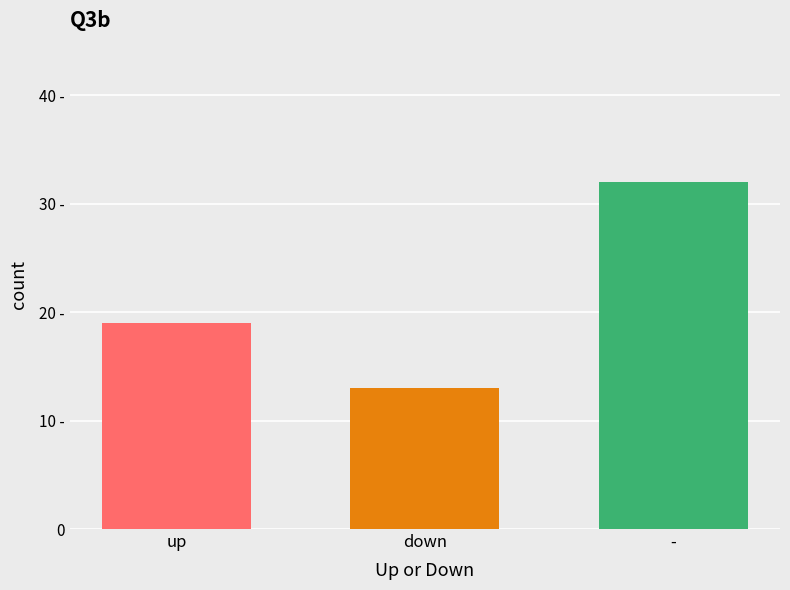

What is the label of the 1st bar from the right?

-